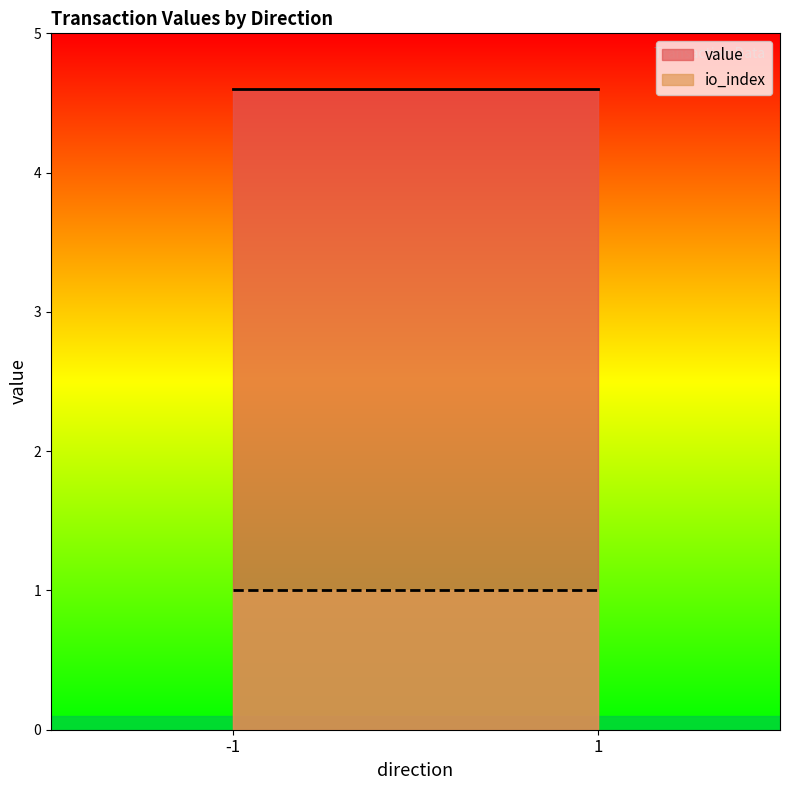

What is the lowest value of the io_index series?

1.0